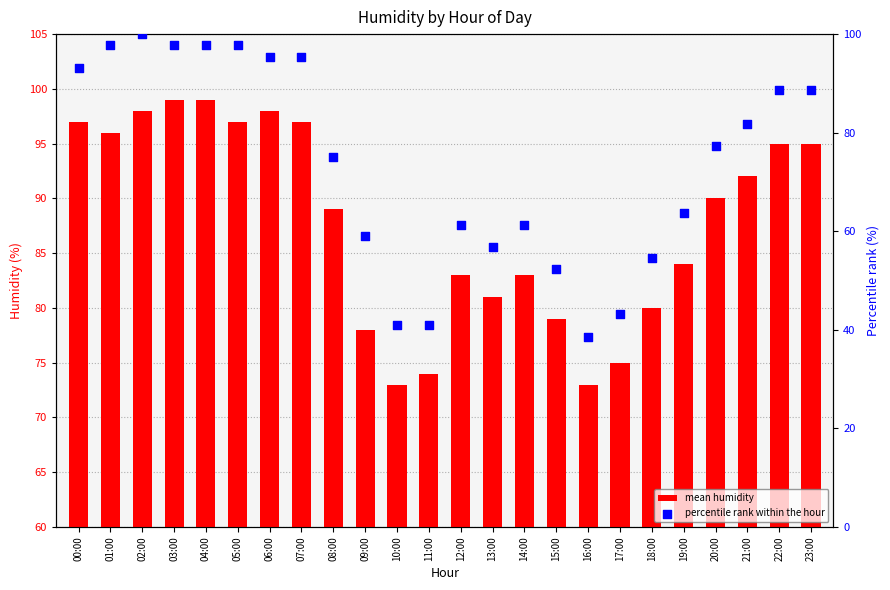

Which series has the widest spread of Y values?

percentile rank within the hour